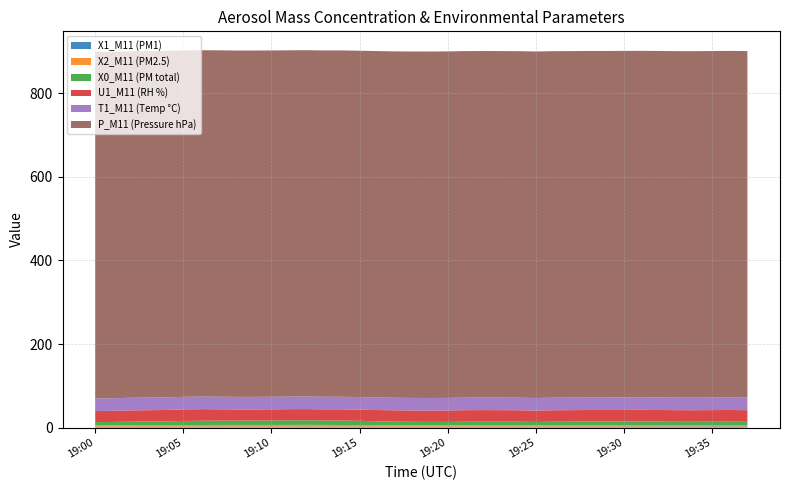

Reading right to left, transcribe all the data shown in this chart.

X0_M11 (PM total): 19:37=7.6	19:36=8.2	19:35=7.9	19:34=7.9	19:33=7.9	19:32=8.4	19:31=8.8	19:30=8.8	19:29=8.7	19:28=8.8	19:27=8.5	19:26=8.3	19:25=7.8	19:24=8.4	19:23=8.6	19:22=8.7	19:21=8.4	19:20=8.1	19:19=8.2	19:18=8.4	19:17=8.7	19:16=9.3	19:15=10.2	19:14=10.7	19:13=10.5	19:12=11.0	19:11=10.9	19:10=10.8	19:09=10.5	19:08=10.3	19:07=10.3	19:06=10.3	19:05=9.8	19:04=8.9	19:03=8.6	19:02=8.5	19:01=7.8	19:00=7.5
X2_M11 (PM2.5): 19:37=3.4	19:36=3.5	19:35=3.5	19:34=3.4	19:33=3.4	19:32=3.4	19:31=3.5	19:30=3.5	19:29=3.4	19:28=3.4	19:27=3.4	19:26=3.4	19:25=3.3	19:24=3.3	19:23=3.3	19:22=3.3	19:21=3.3	19:20=3.2	19:19=3.2	19:18=3.2	19:17=3.3	19:16=3.6	19:15=3.8	19:14=3.9	19:13=4.0	19:12=4.1	19:11=4.1	19:10=4.0	19:09=4.0	19:08=4.0	19:07=4.0	19:06=3.9	19:05=3.8	19:04=3.6	19:03=3.7	19:02=3.6	19:01=3.5	19:00=3.4
X1_M11 (PM1): 19:37=2.7	19:36=2.7	19:35=2.7	19:34=2.7	19:33=2.6	19:32=2.6	19:31=2.5	19:30=2.5	19:29=2.5	19:28=2.5	19:27=2.4	19:26=2.4	19:25=2.3	19:24=2.3	19:23=2.3	19:22=2.2	19:21=2.2	19:20=2.2	19:19=2.2	19:18=2.2	19:17=2.2	19:16=2.2	19:15=2.2	19:14=2.3	19:13=2.3	19:12=2.3	19:11=2.3	19:10=2.3	19:09=2.3	19:08=2.2	19:07=2.2	19:06=2.2	19:05=2.2	19:04=2.1	19:03=2.1	19:02=2.1	19:01=2.1	19:00=2.0
U1_M11 (RH %): 19:37=27.8	19:36=27.8	19:35=27.7	19:34=27.6	19:33=27.7	19:32=27.7	19:31=27.6	19:30=27.5	19:29=27.4	19:28=27.4	19:27=27.4	19:26=27.4	19:25=27.3	19:24=27.4	19:23=27.5	19:22=27.6	19:21=27.6	19:20=27.4	19:19=27.1	19:18=27.0	19:17=27.1	19:16=26.9	19:15=26.7	19:14=26.8	19:13=26.8	19:12=26.8	19:11=26.8	19:10=26.6	19:09=26.6	19:08=26.8	19:07=27.3	19:06=27.6	19:05=27.7	19:04=27.3	19:03=27.1	19:02=26.9	19:01=26.6	19:00=26.7
T1_M11 (Temp °C): 19:37=30.1	19:36=30.1	19:35=30.1	19:34=30.1	19:33=30.1	19:32=30.1	19:31=30.1	19:30=30.1	19:29=30.1	19:28=30.1	19:27=30.1	19:26=30.1	19:25=30.1	19:24=30.1	19:23=30.1	19:22=30.1	19:21=30.1	19:20=30.1	19:19=30.1	19:18=30.1	19:17=30.1	19:16=30.1	19:15=30.1	19:14=30.1	19:13=30.1	19:12=30.1	19:11=30.1	19:10=30.1	19:09=30.1	19:08=30.1	19:07=30.1	19:06=30.1	19:05=30.1	19:04=30.2	19:03=30.2	19:02=30.2	19:01=30.2	19:00=30.2
P_M11 (Pressure hPa): 19:37=829.7	19:36=829.6	19:35=829.6	19:34=829.5	19:33=829.5	19:32=829.4	19:31=829.4	19:30=829.5	19:29=829.5	19:28=829.5	19:27=829.5	19:26=829.6	19:25=829.6	19:24=829.6	19:23=829.6	19:22=829.6	19:21=829.6	19:20=829.6	19:19=829.5	19:18=829.4	19:17=829.3	19:16=829.3	19:15=829.2	19:14=829.2	19:13=829.1	19:12=829.1	19:11=829.1	19:10=829.1	19:09=829.2	19:08=829.2	19:07=829.3	19:06=829.3	19:05=829.4	19:04=829.5	19:03=829.5	19:02=829.4	19:01=829.4	19:00=829.4